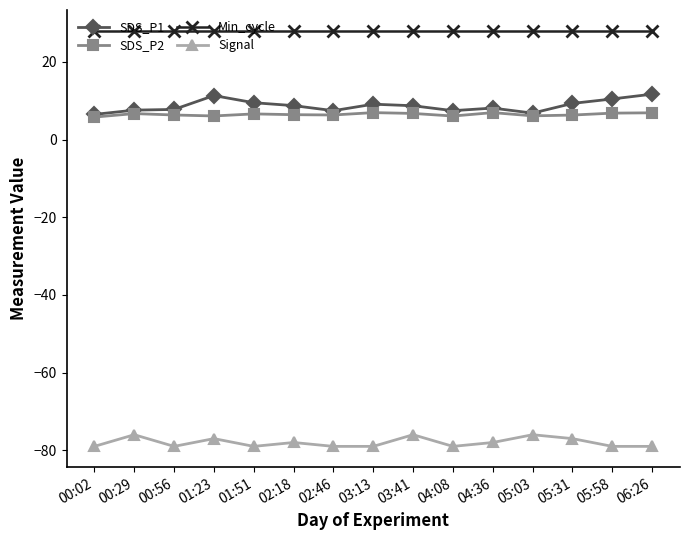

Is this an area chart (filled region under the line)?

No